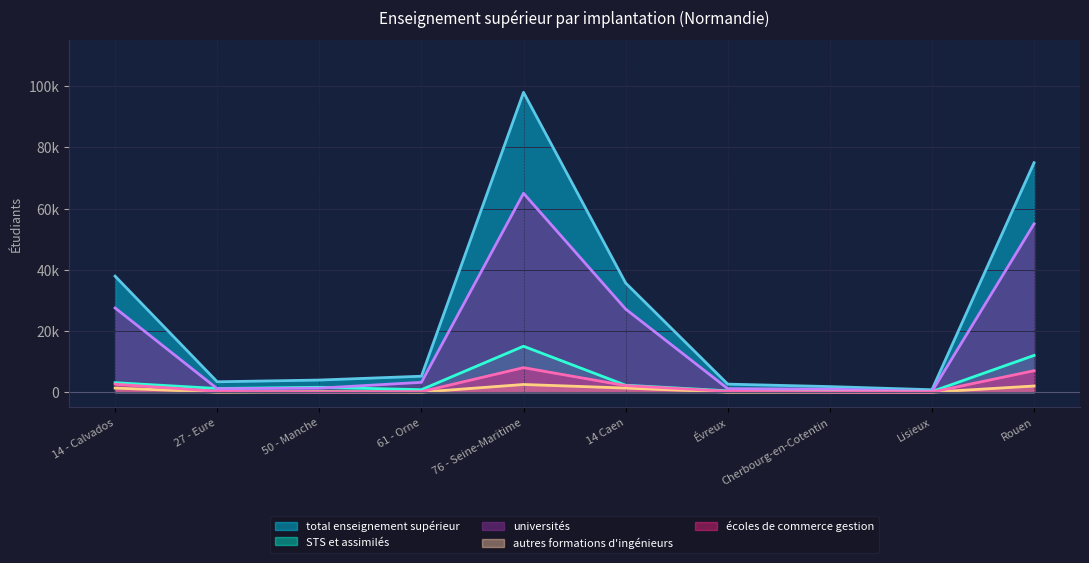

What are all the series names shown in the legend?

total enseignement supérieur, STS et assimilés, universités, autres formations d'ingénieurs, écoles de commerce gestion